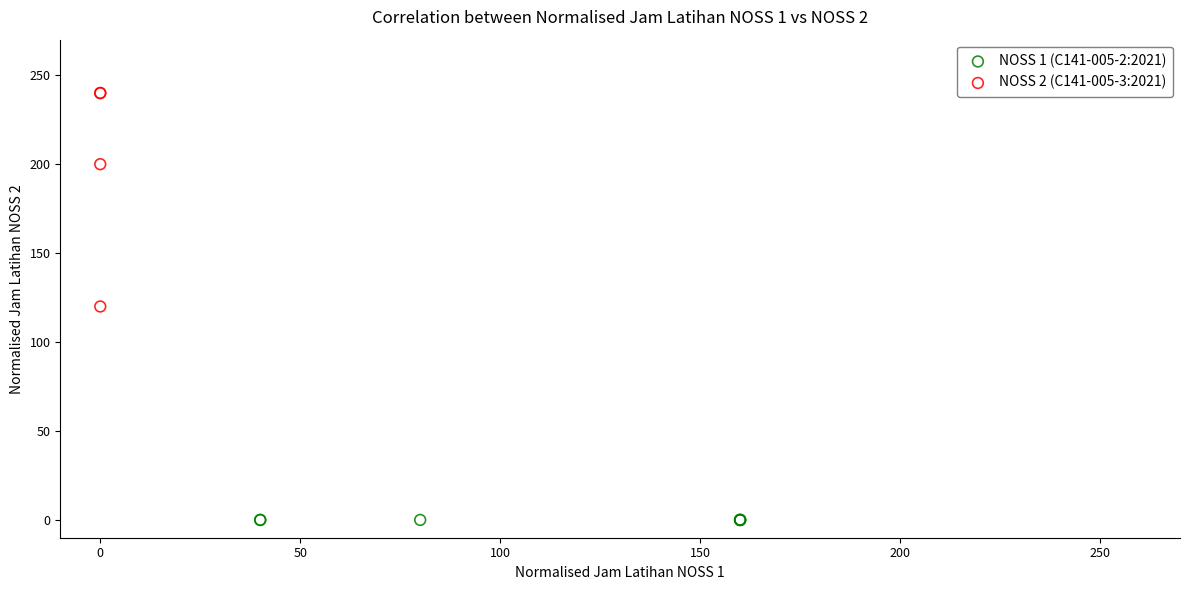

Which series reaches the minimum Y coordinate?

NOSS 1 (C141-005-2:2021)